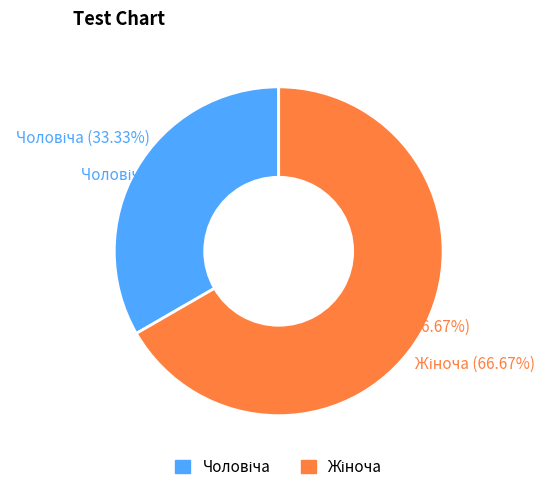

What percentage do Жіноча and Чоловіча together represent?

100.0%